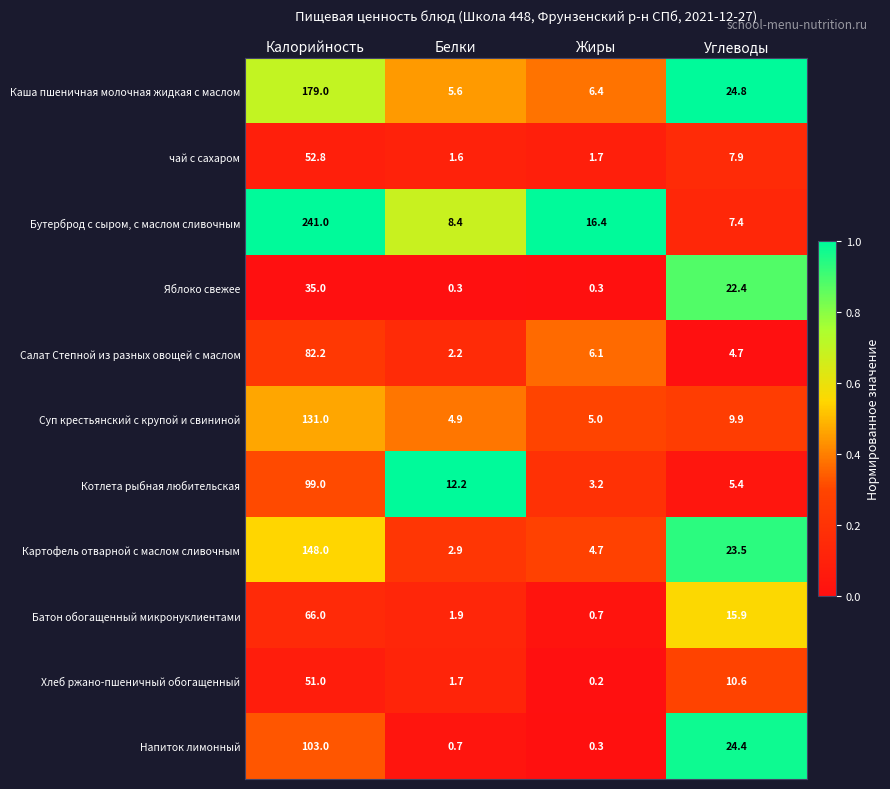

Between Белки and Углеводы, which series saw the biggest shift?

Напиток лимонный